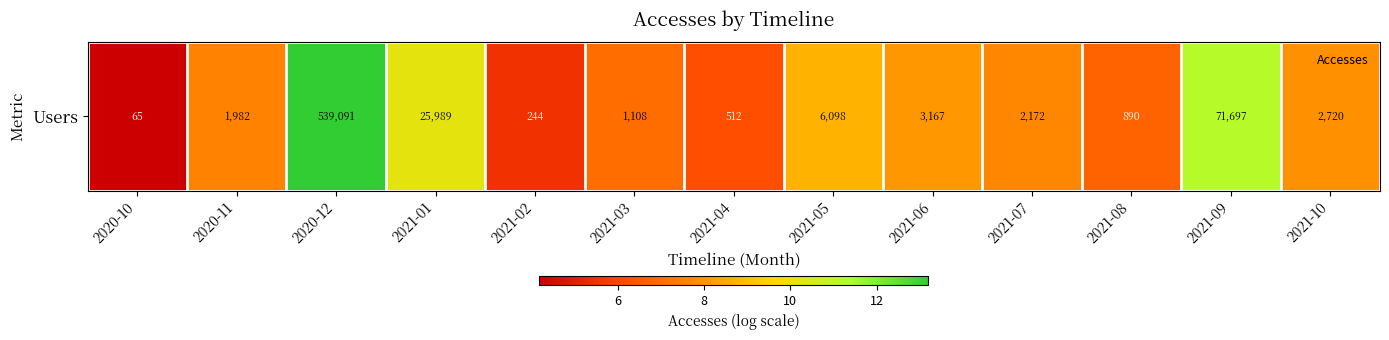

Between 2021-10 and 2020-12, which is larger?

2020-12